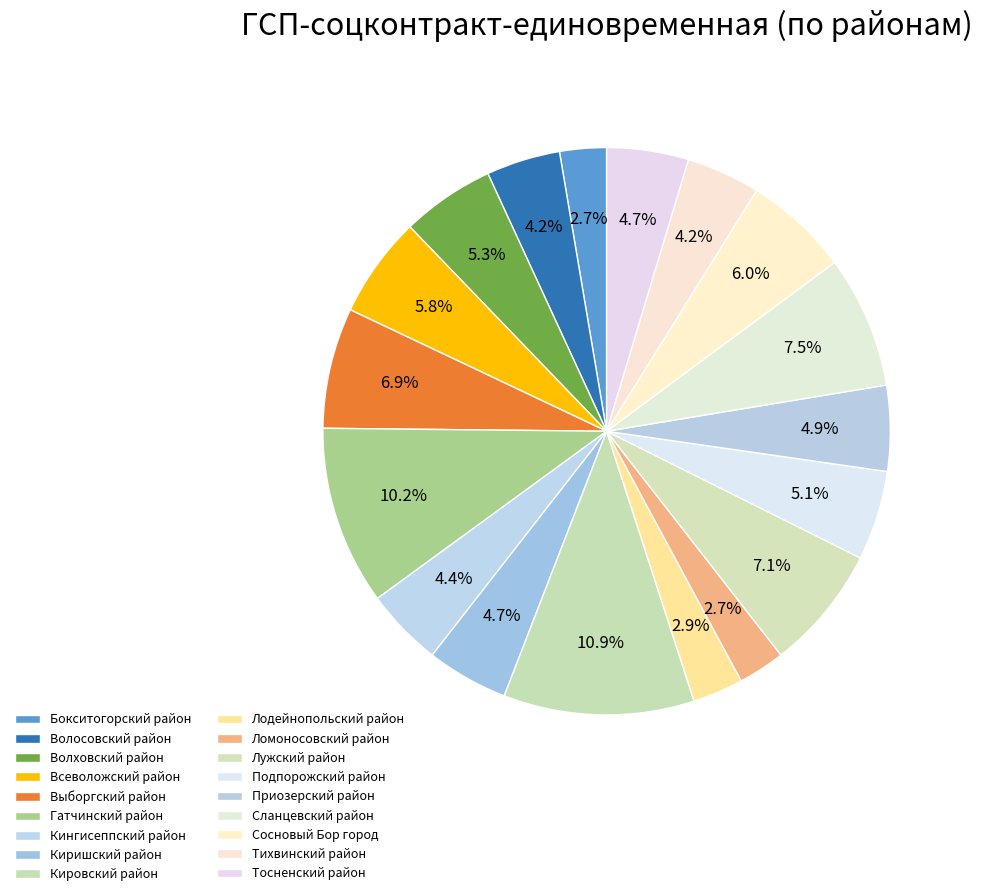

Which slice is the largest?

Кировский район